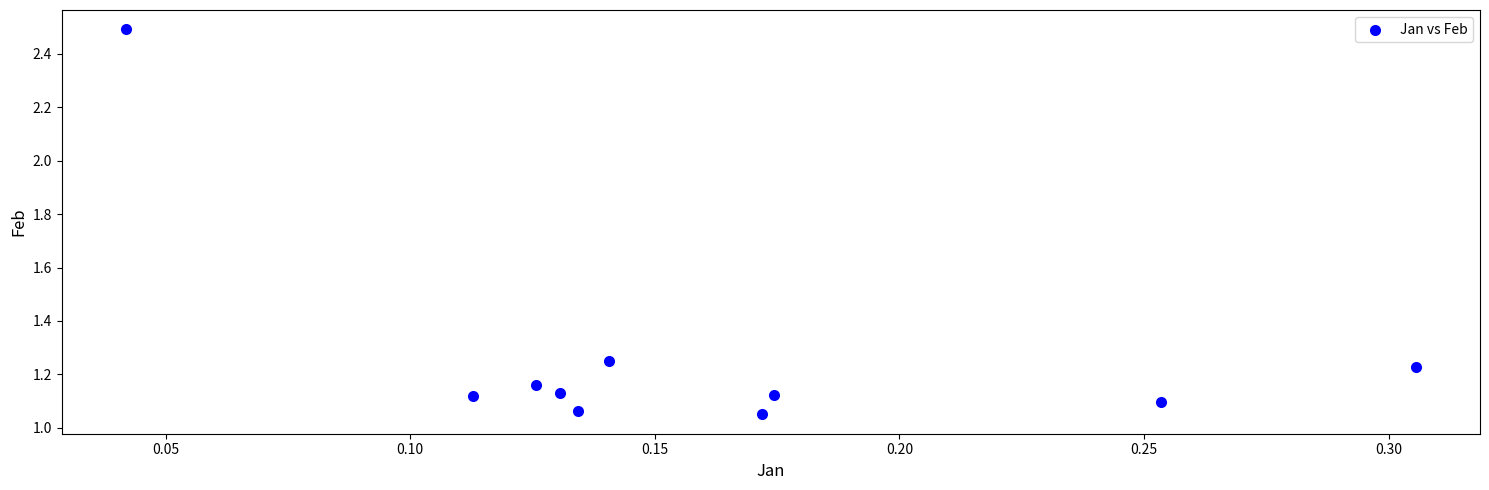

What is the range of Y values (max minus min)?

1.4